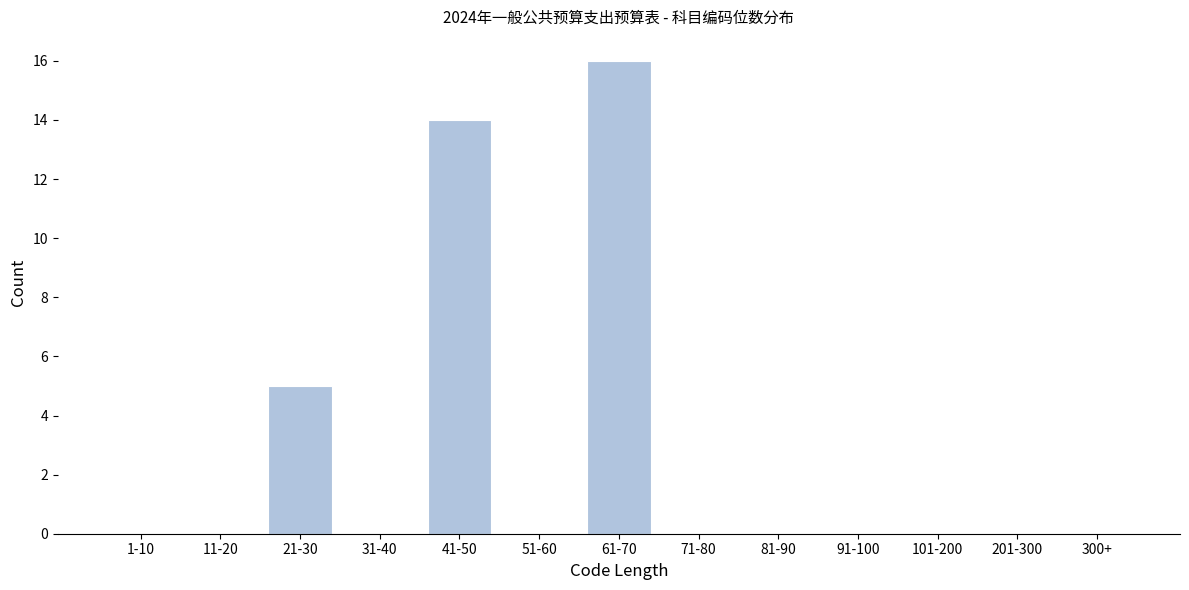

Reading right to left, what are all the values shown in this chart?

300+=0	201-300=0	101-200=0	91-100=0	81-90=0	71-80=0	61-70=16	51-60=0	41-50=14	31-40=0	21-30=5	11-20=0	1-10=0